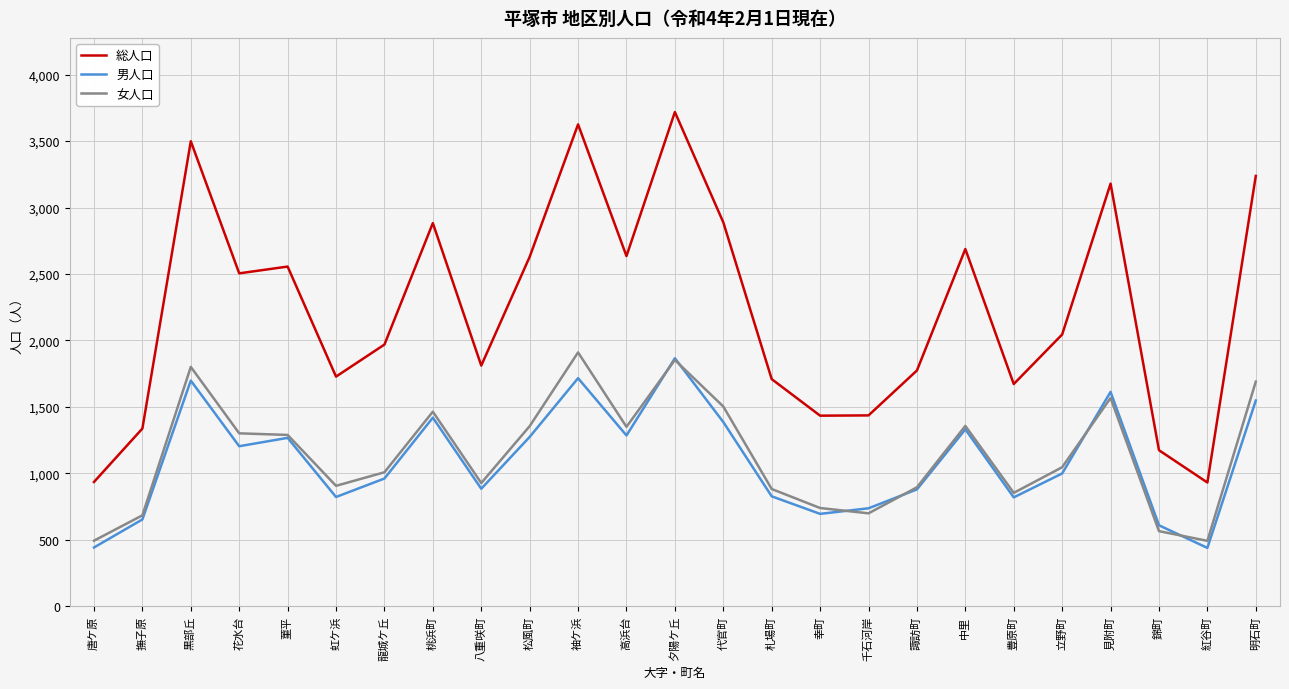

What is the minimum value shown in the chart?

439